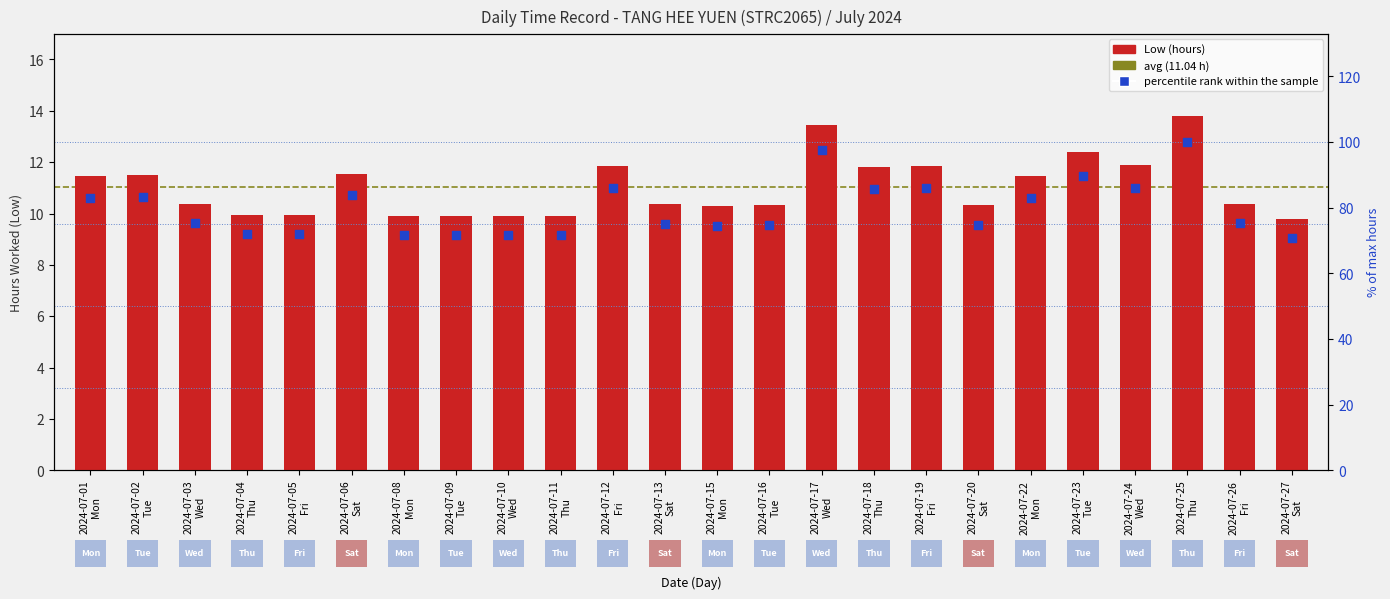

Which has a higher value, 3 or 10?

3